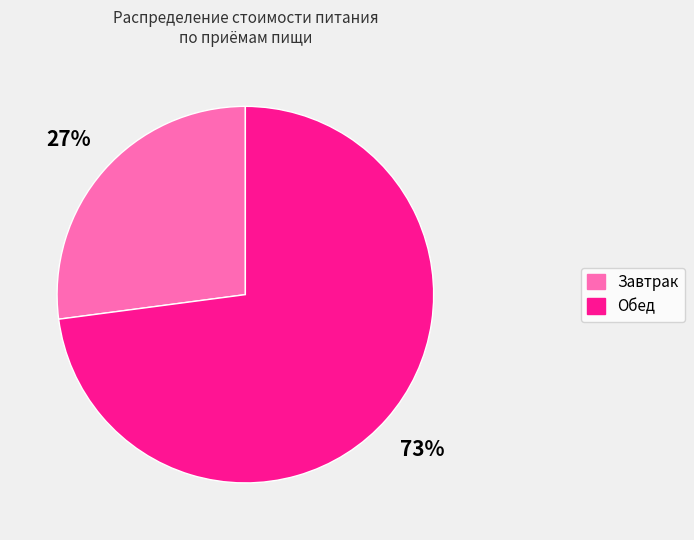

Approximately how many times larger is the value at Завтрак compared to Обед?

0.4